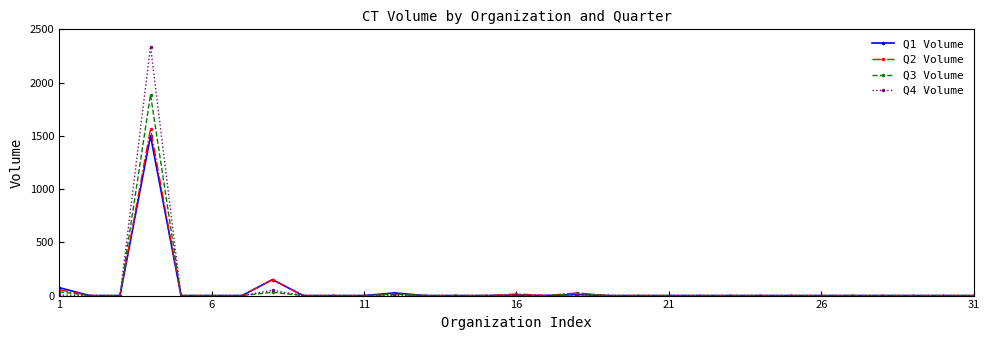

True or false: Q2 Volume has more than 1 points higher than both neighbors.

True